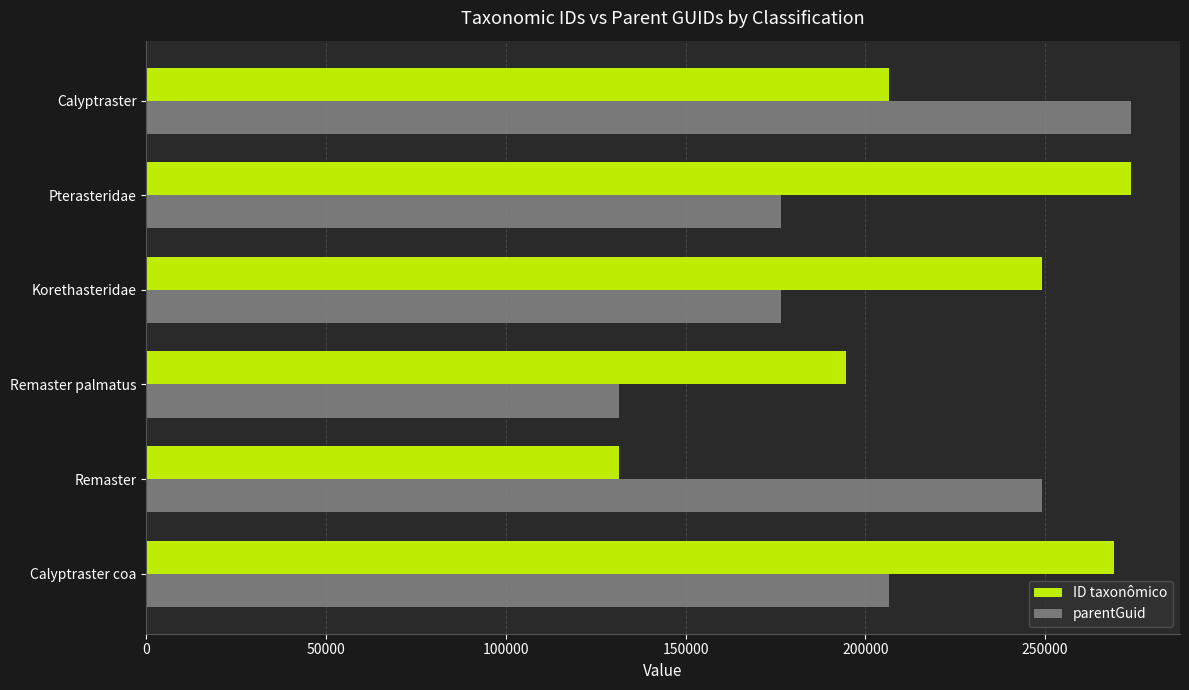

Which series has the largest total across all categories?

ID taxonômico